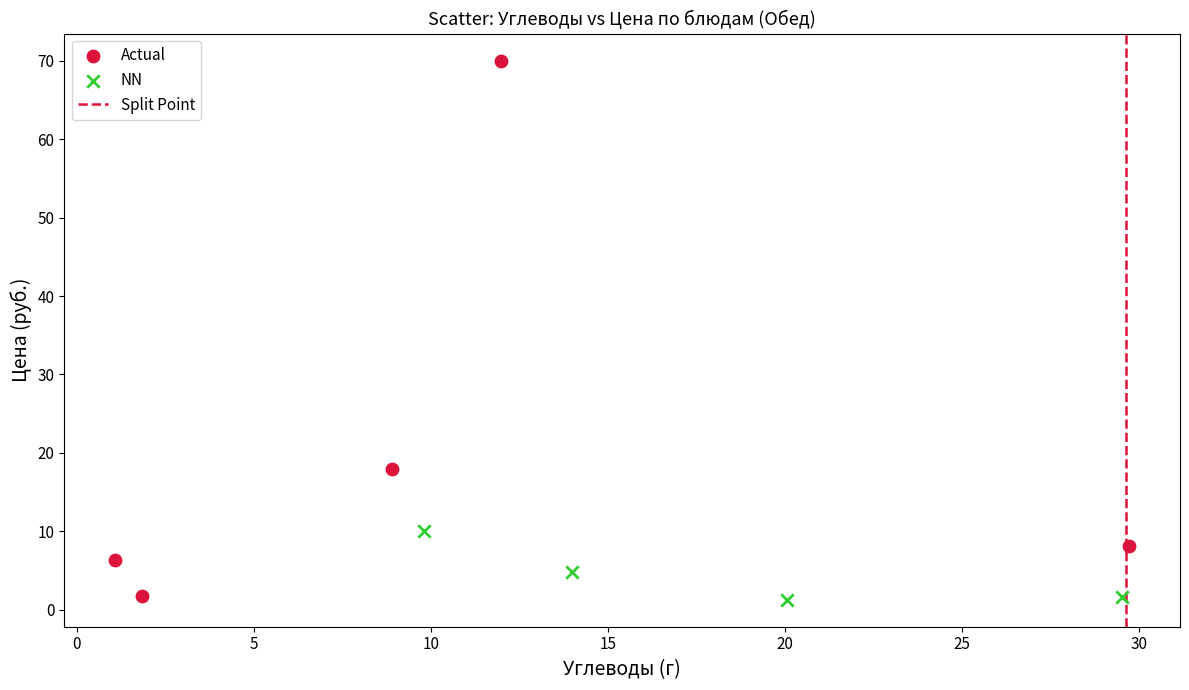

Which series has the largest Y range (max minus min)?

Actual